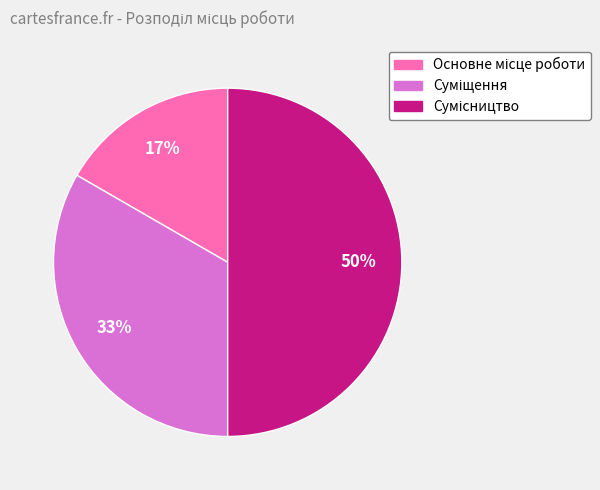

Count the number of slices in the pie.

3